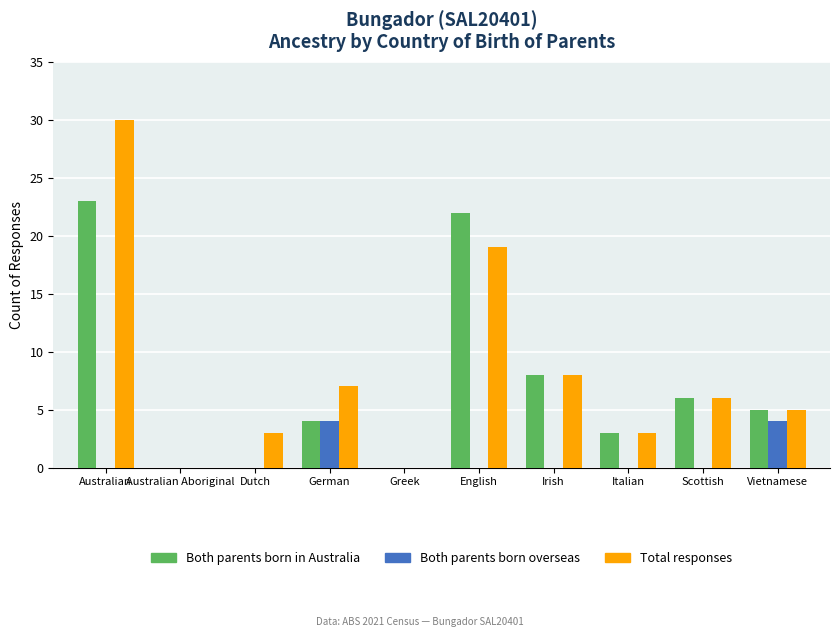

How many series are shown in this chart?

3